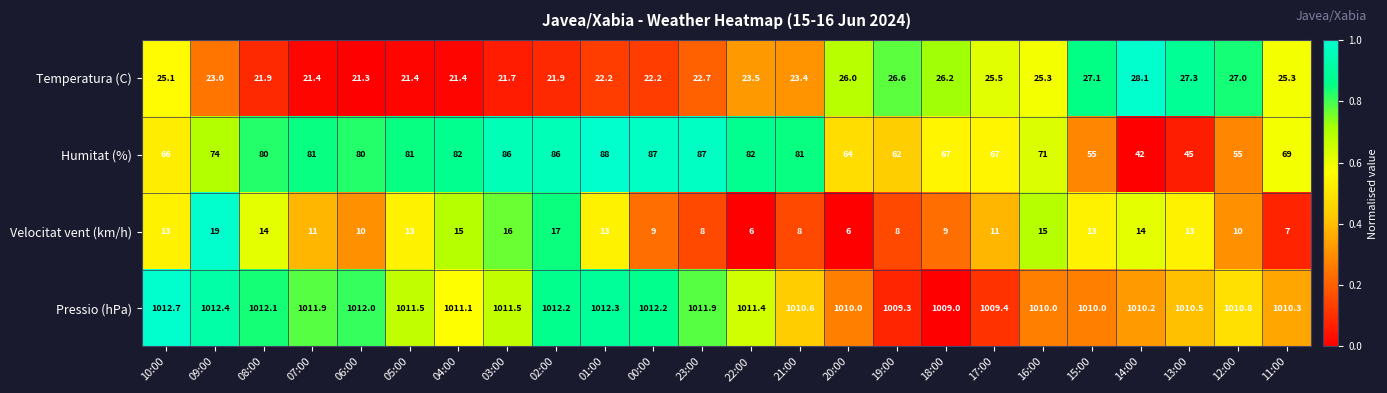

At which category is the sum across all series the highest?

02:00